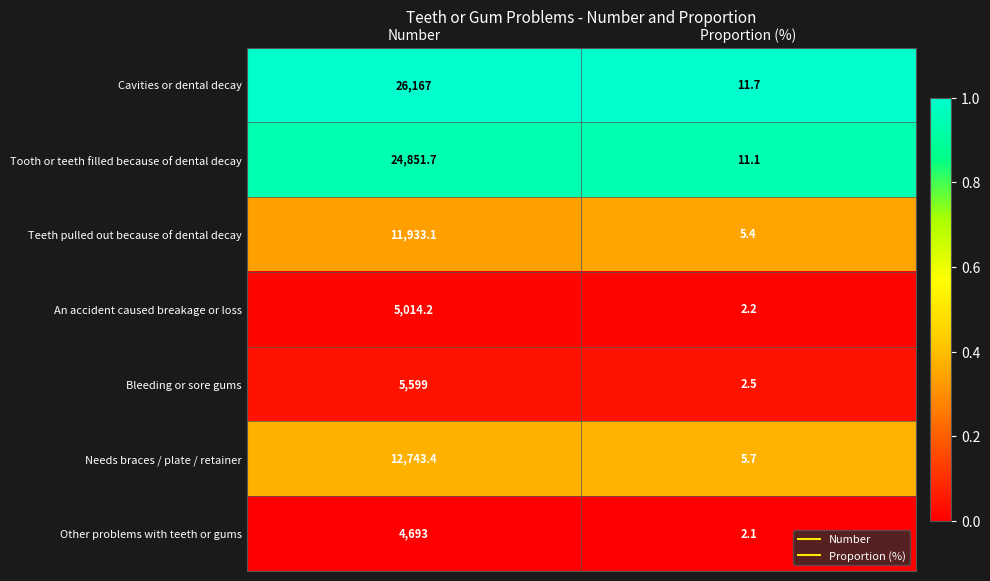

Which series has the widest spread of values?

Cavities or dental decay